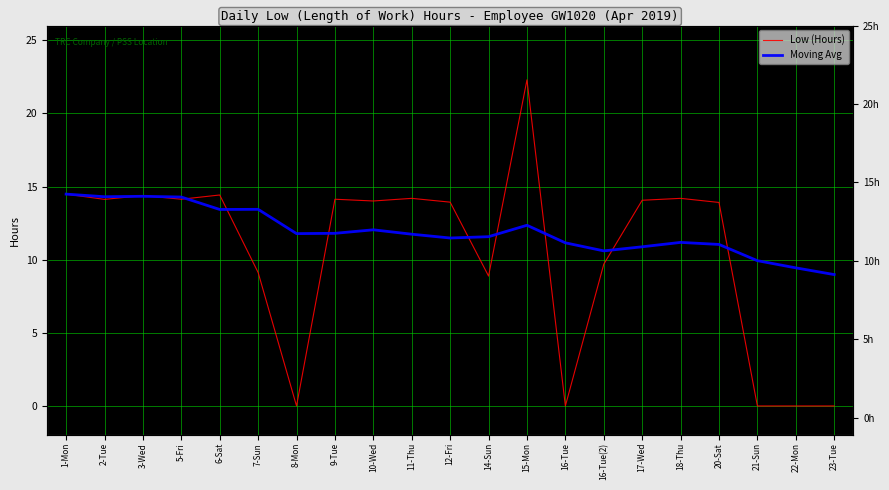

At which category is the sum across all series the highest?

15-Mon